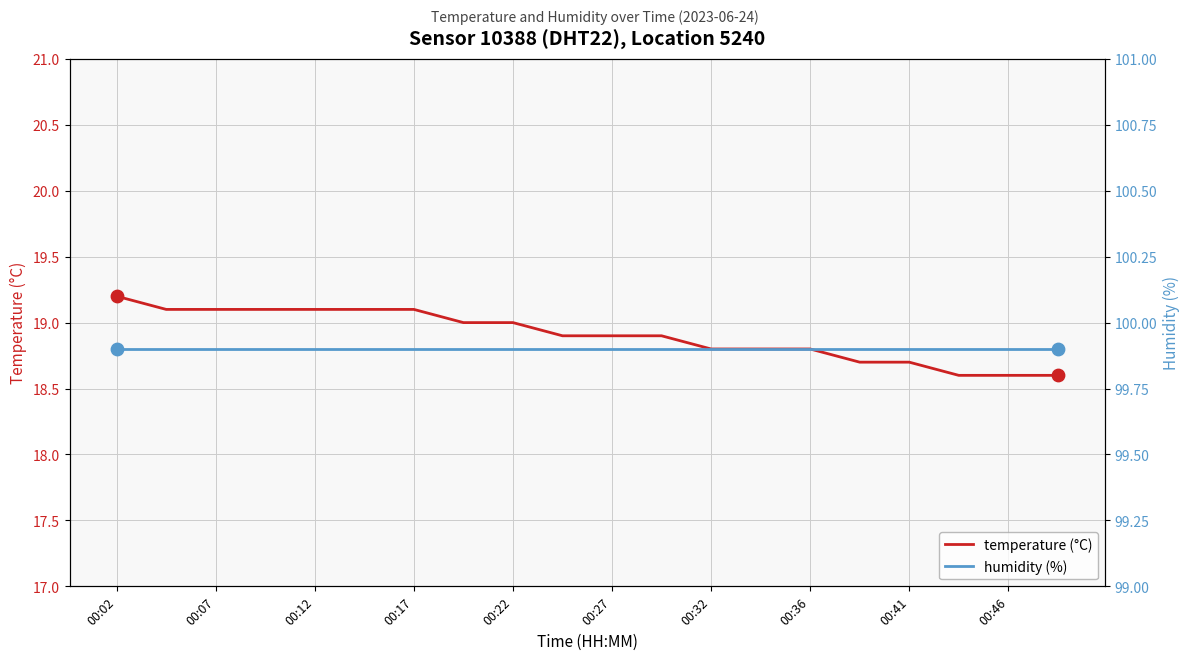

Which series reaches the minimum Y coordinate?

temperature (°C)